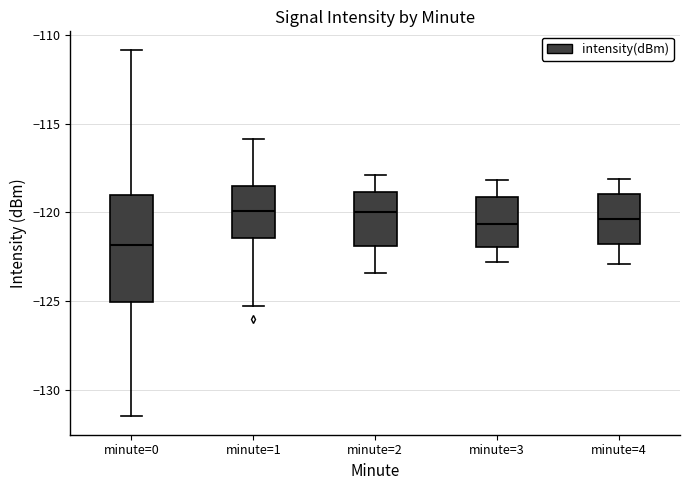

Comparing the boxes themselves (not the whiskers), which one is the tallest?

minute=0